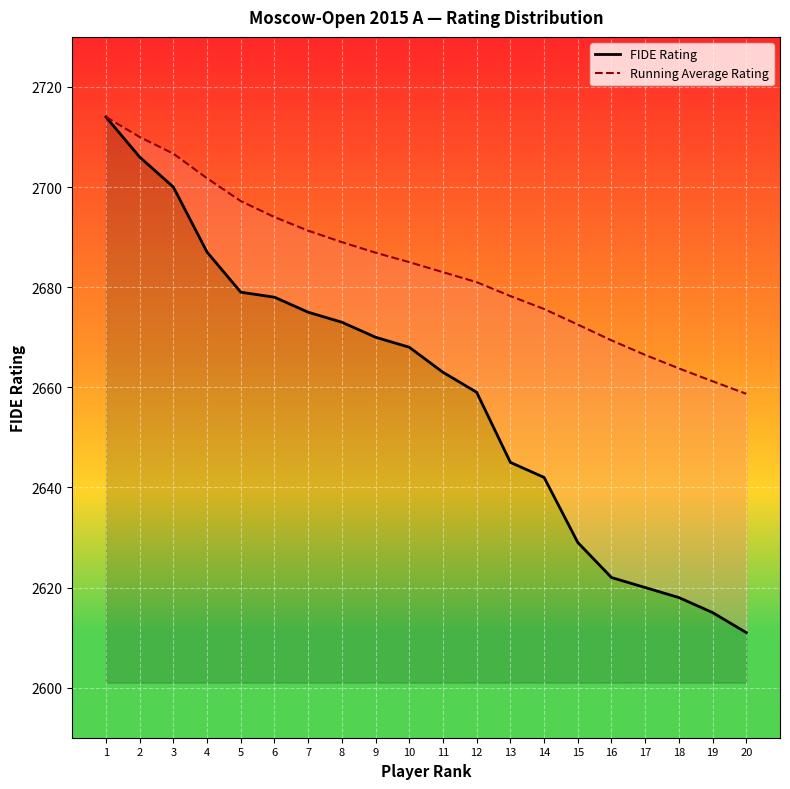

List the series in order of their peak value, highest first.

FIDE Rating, Running Average Rating